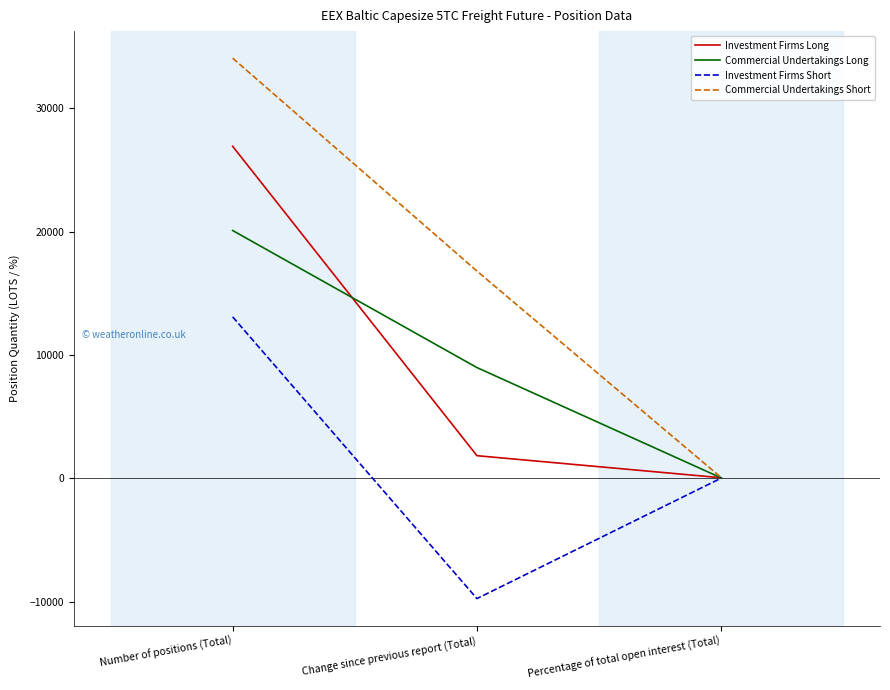

At which category does the chart reach its minimum across all series?

Change since previous report (Total)